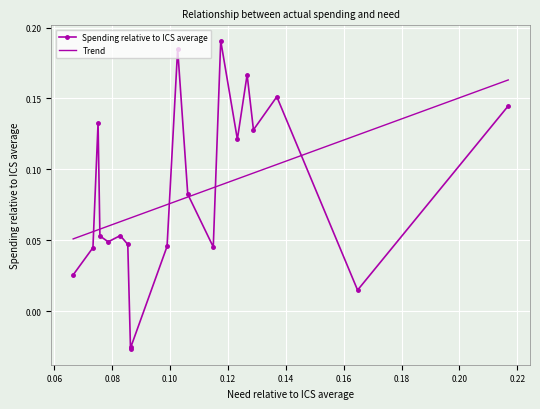

True or false: Spending relative to ICS average has more than 2 points higher than both neighbors.

True